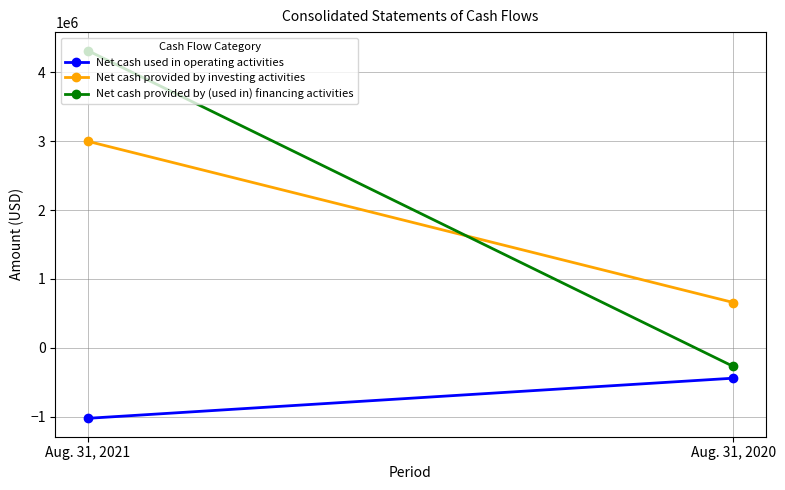

List the series in order of their peak value, lowest first.

Net cash used in operating activities, Net cash provided by investing activities, Net cash provided by (used in) financing activities